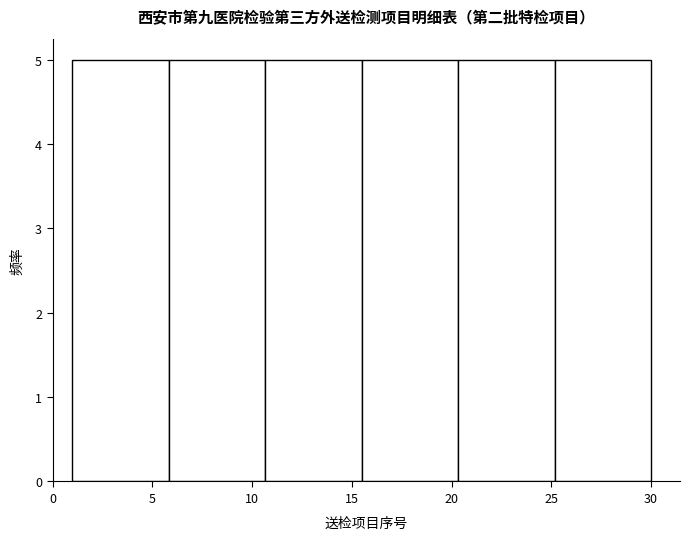

What is the height of the bar covering 15.5 to 20.5 on the x-axis? Neither the bar edges nor the heights are printed on the chart, so give them approximately, as read against the axes.

5